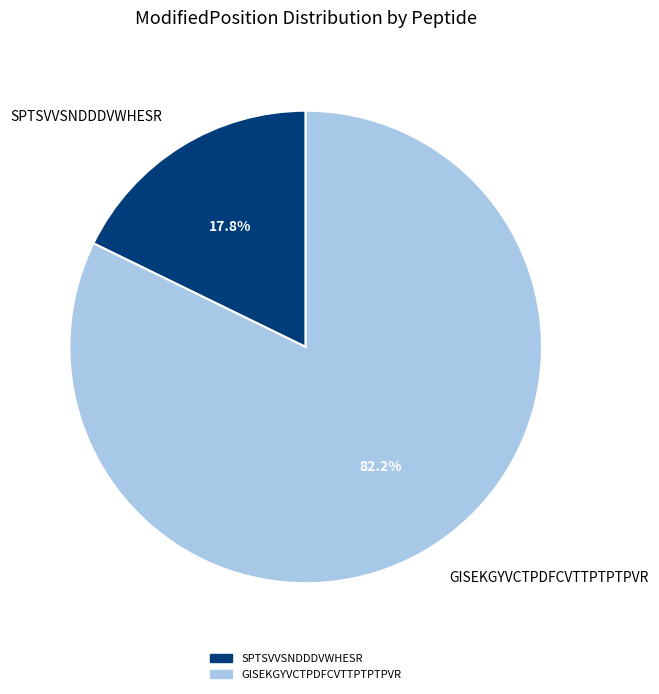

To the nearest percent, what is the difference between the largest and smallest slice percentages?

64%